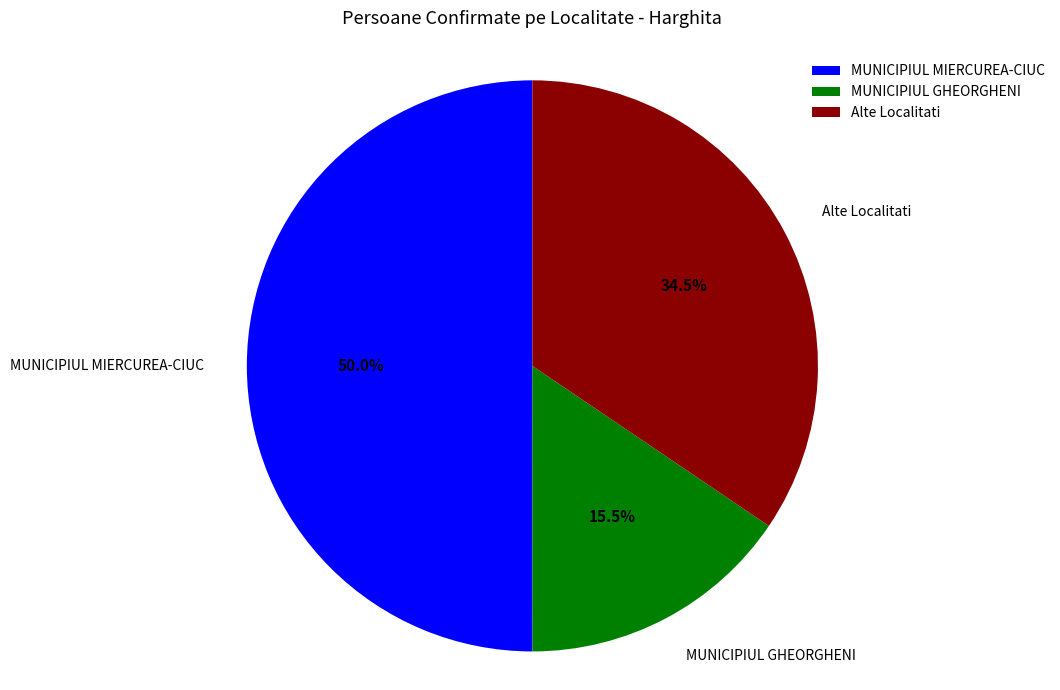

What percentage is NOT represented by Alte Localitati?

65.5%